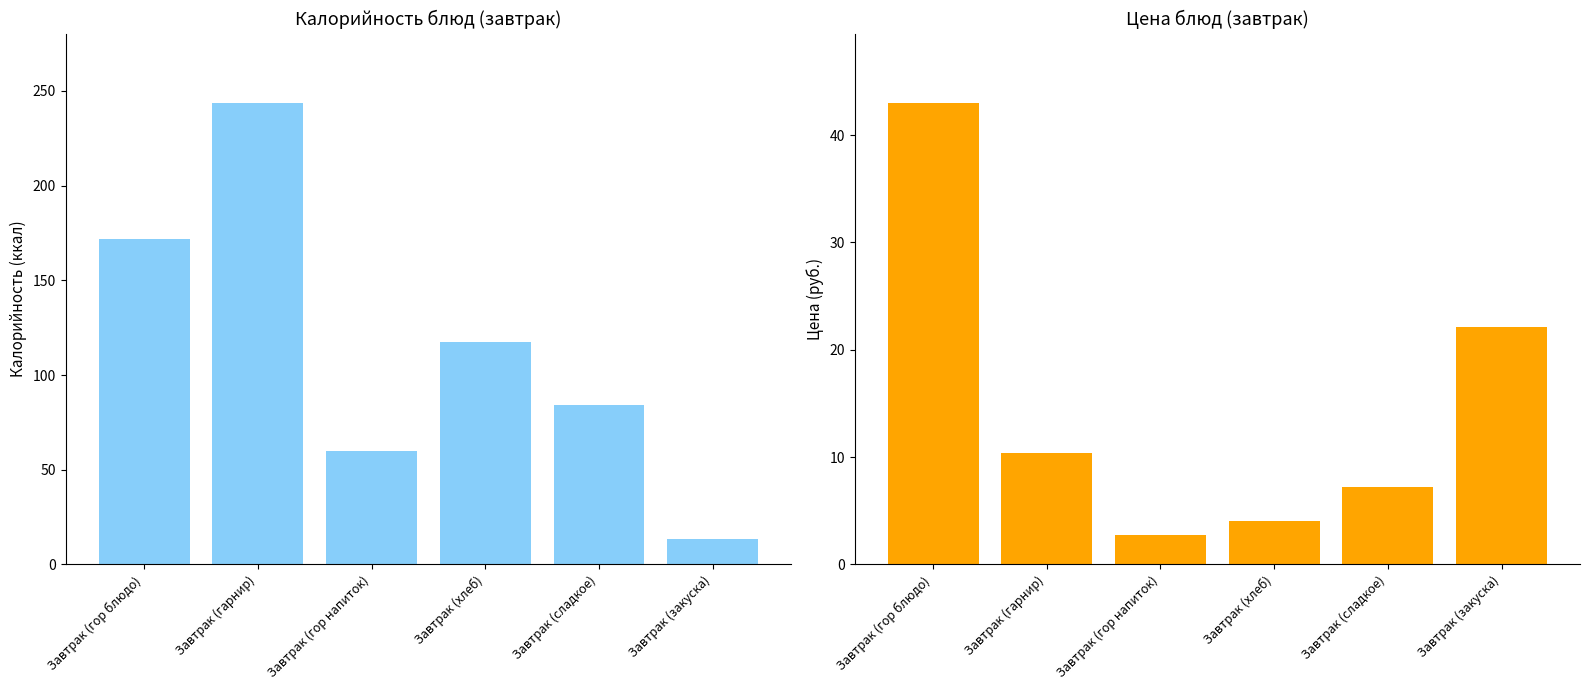

What are all the series names shown in the legend?

Калорийность, Цена